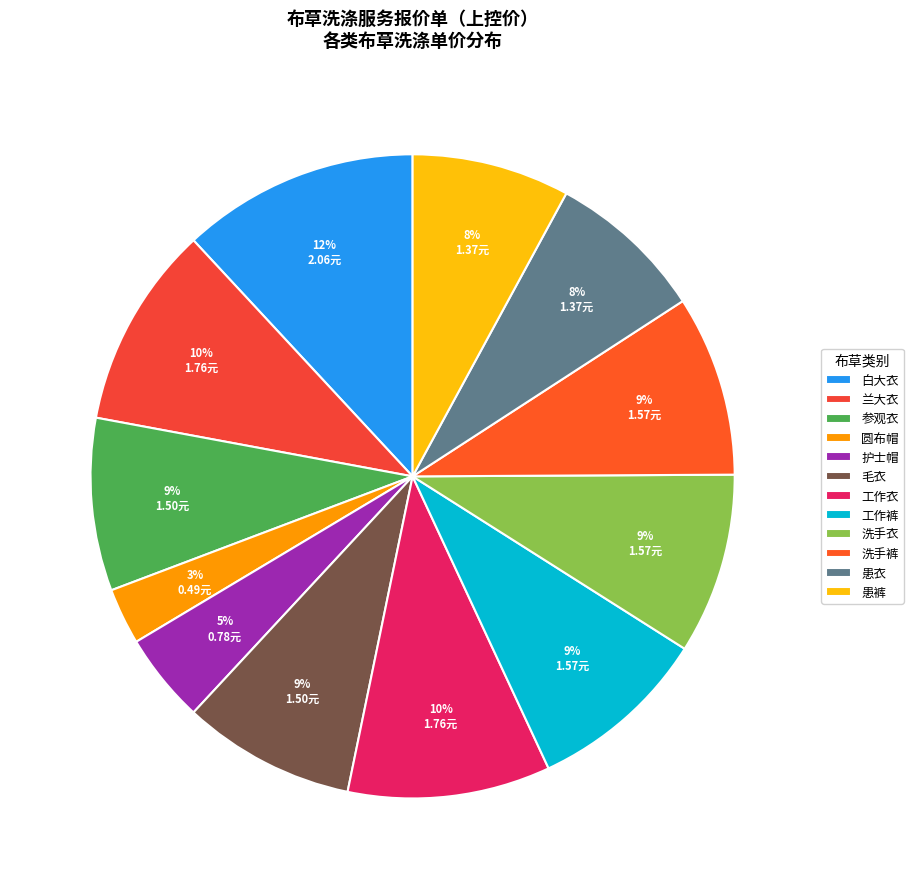

Rank the categories by value from lowest to highest.

圆布帽, 护士帽, 患衣, 患裤, 参观衣, 毛衣, 工作裤, 洗手衣, 洗手裤, 兰大衣, 工作衣, 白大衣